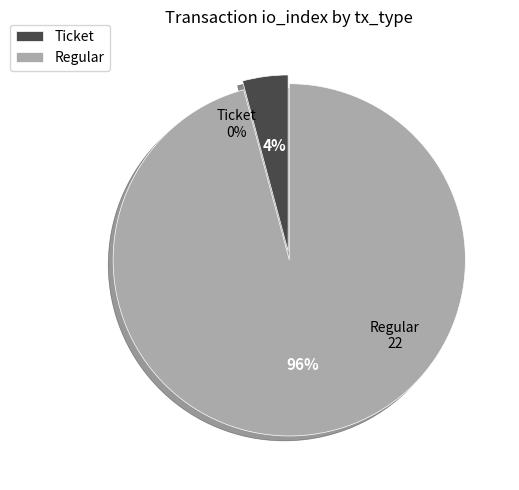

Does any single category account for the majority?

Yes